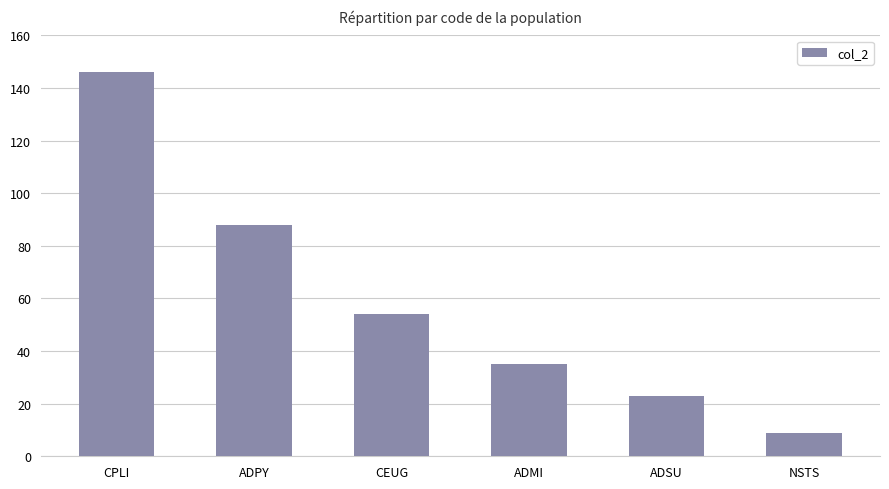

Rank the categories by value from highest to lowest.

CPLI, ADPY, CEUG, ADMI, ADSU, NSTS